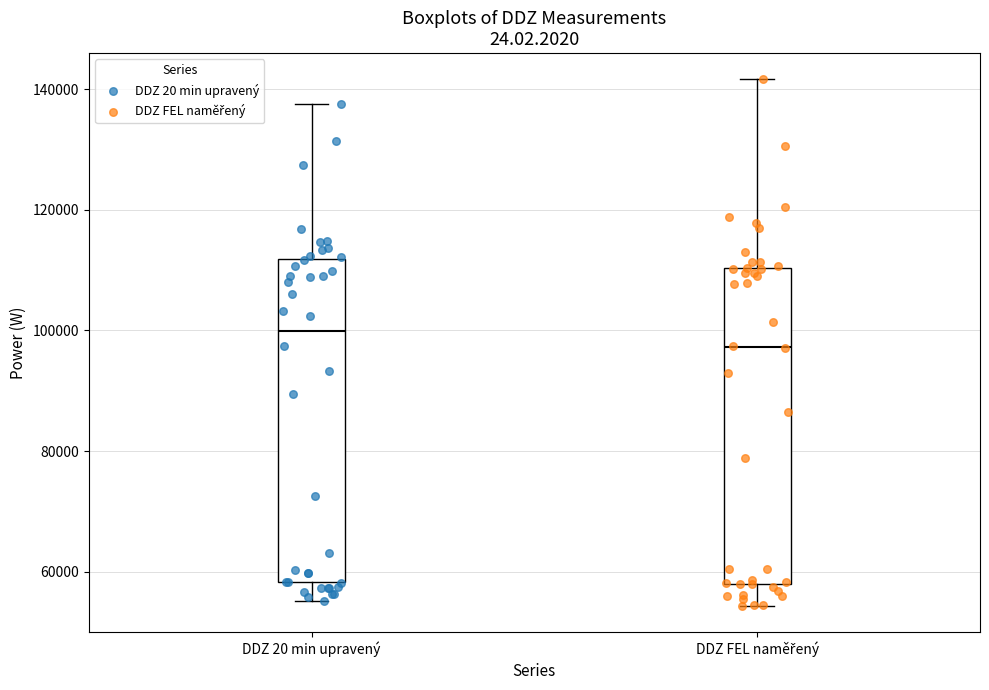

Which box has the lowest median line?

DDZ FEL naměřený